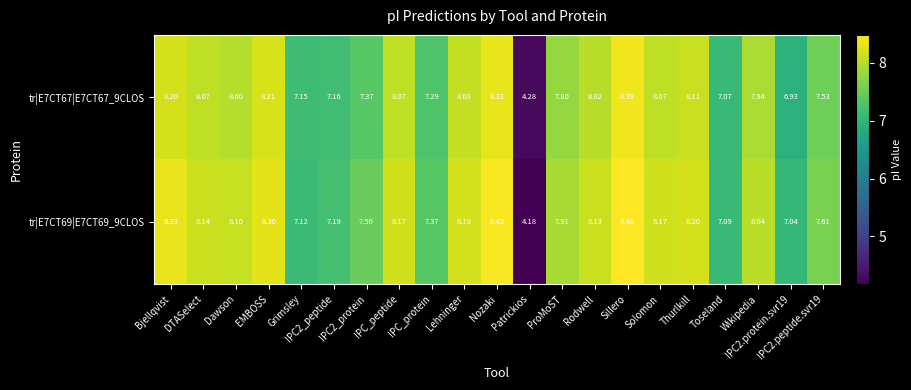

Which series has the largest total across all categories?

tr|E7CT69|E7CT69_9CLOS